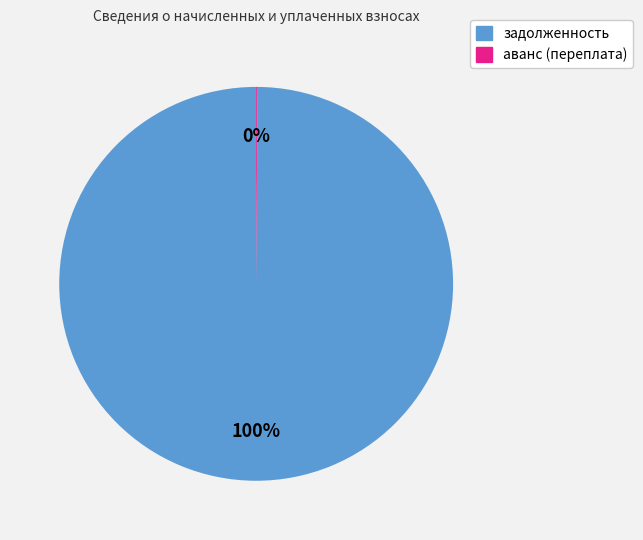

Is there a majority slice in this chart?

Yes